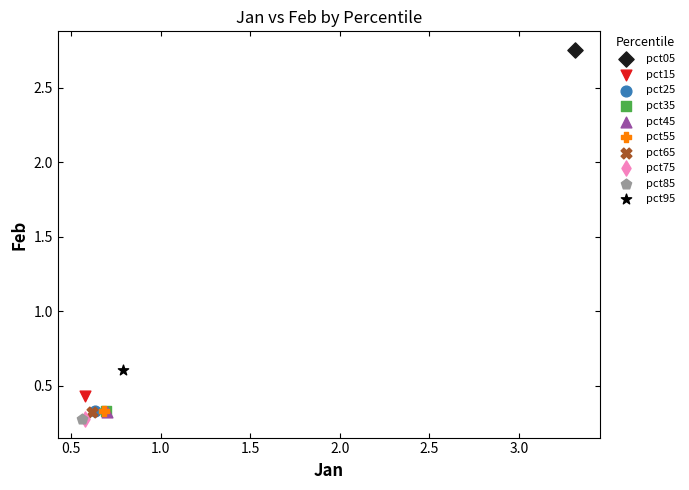

What are all the series names shown in the legend?

pct05, pct15, pct25, pct35, pct45, pct55, pct65, pct75, pct85, pct95